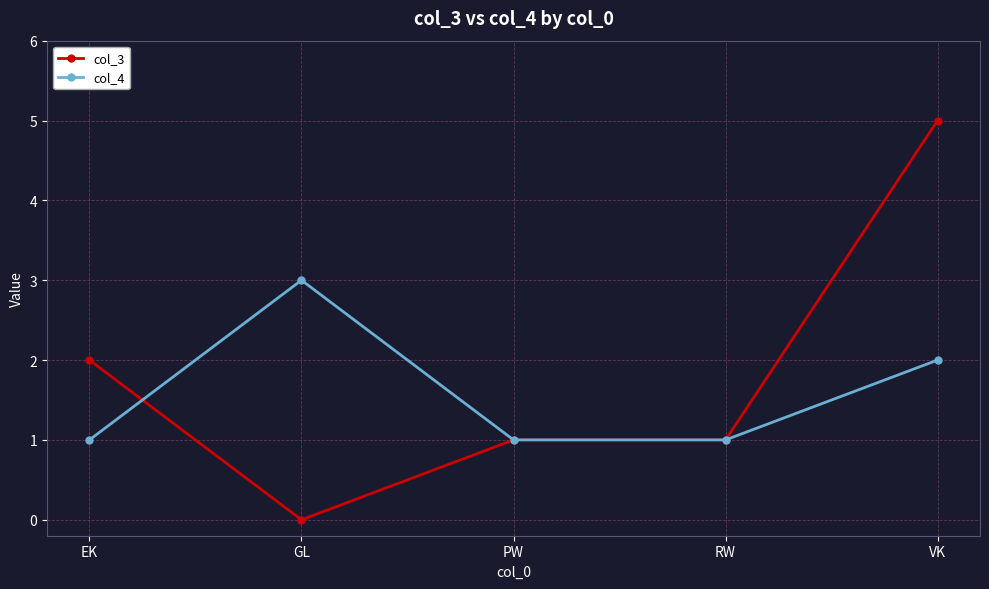

Where does the col_3 series first go above 1?

EK